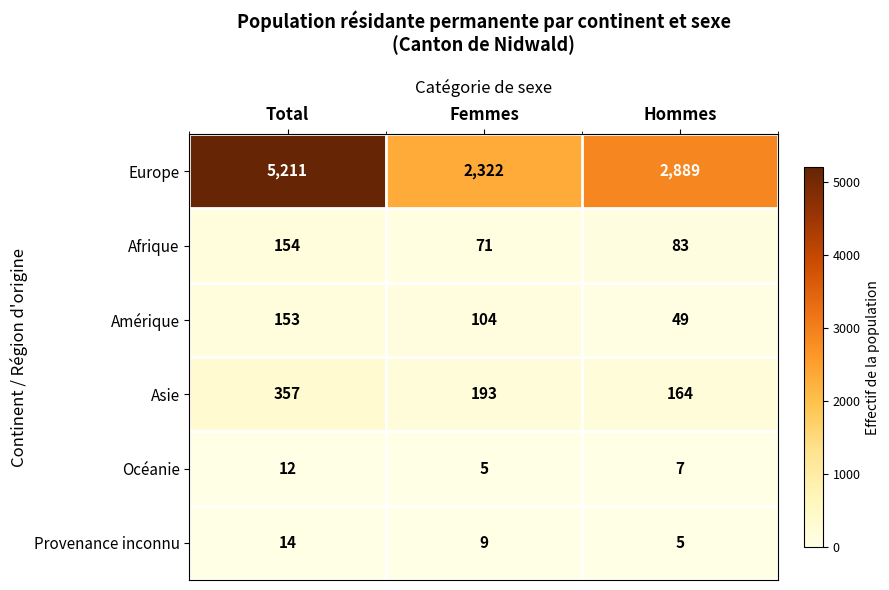

What is the total value across all series at Total?

5901